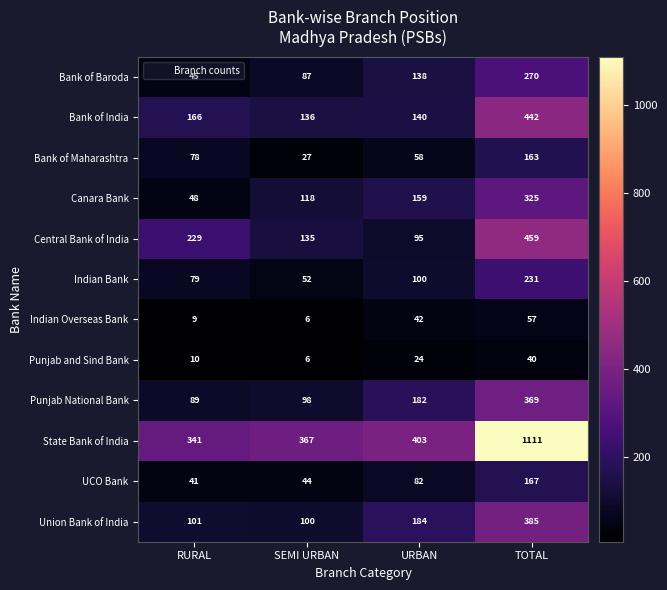

What is the total value across all series at SEMI URBAN?

1176